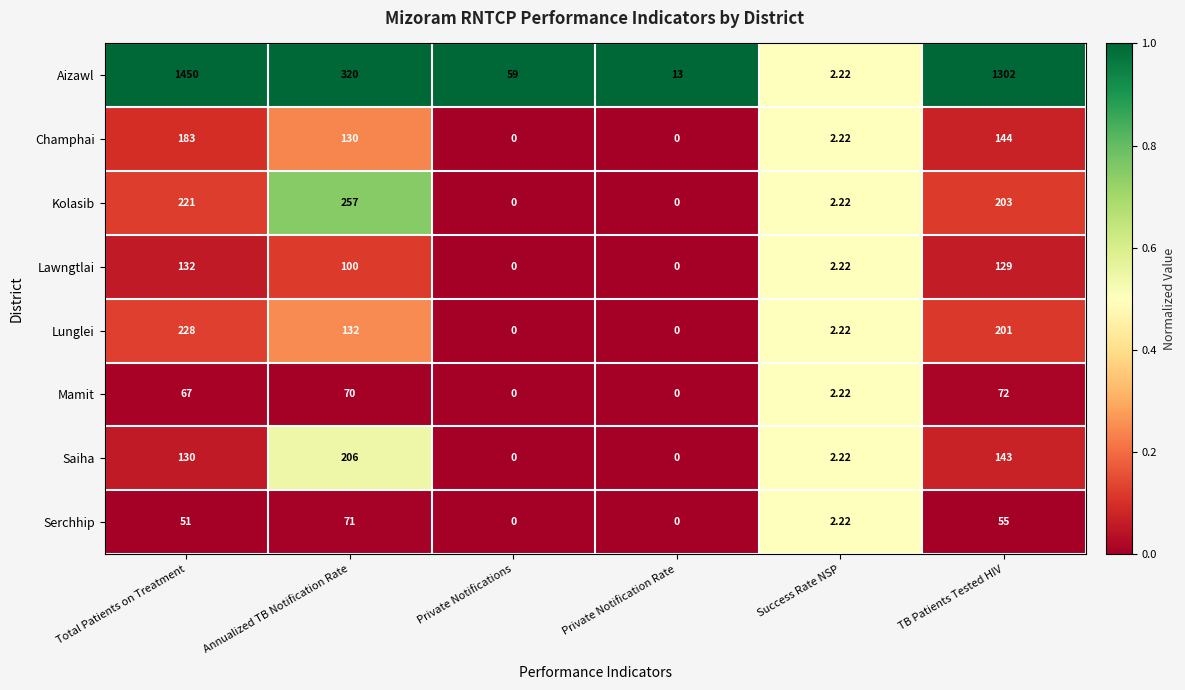

Rank the series by their maximum value, from lowest to highest.

Serchhip, Mamit, Lawngtlai, Champhai, Saiha, Lunglei, Kolasib, Aizawl